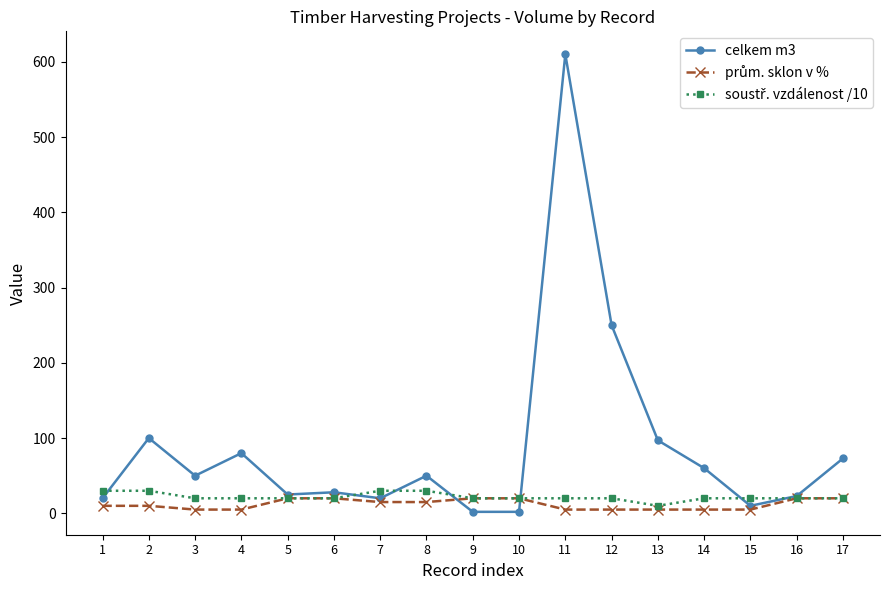

How many series are shown in this chart?

3